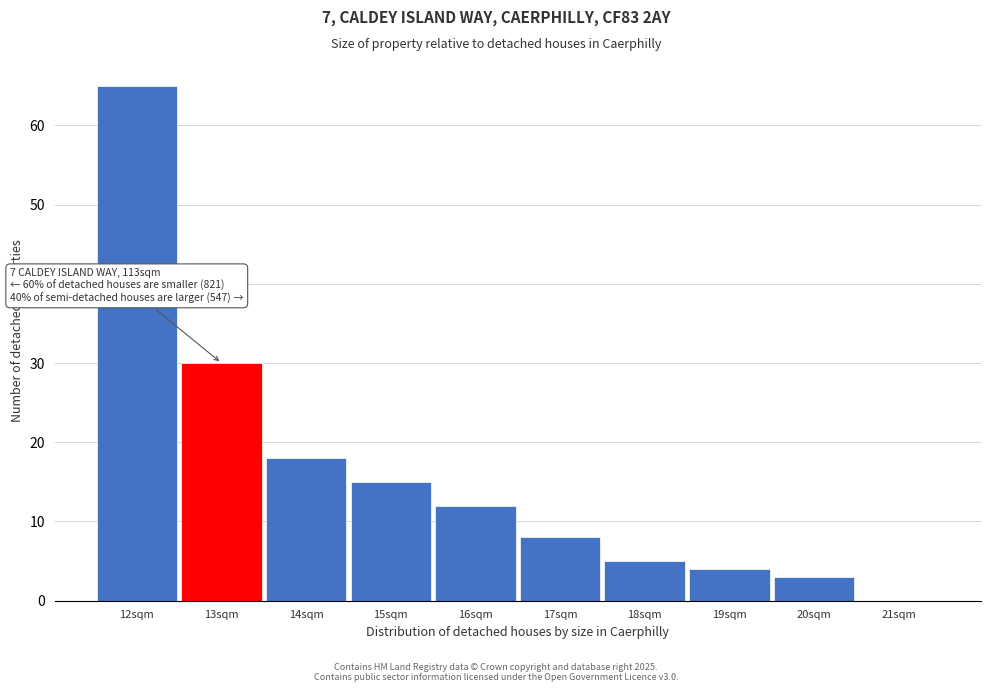

Over which range of the x-axis is the bar tallest?

11.5 to 12.5